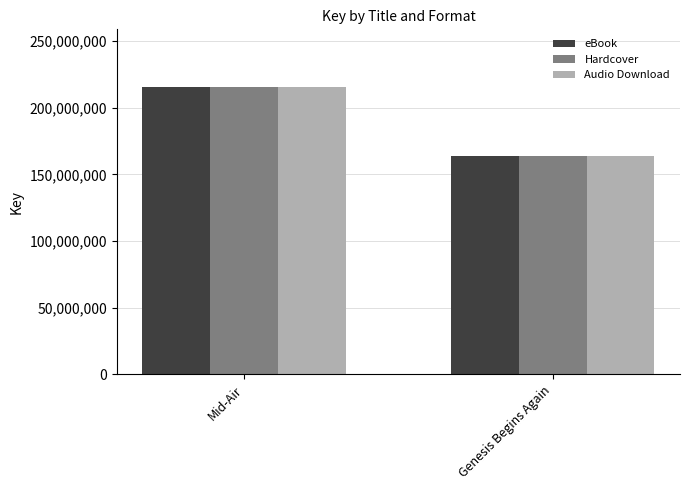

What is the sum of all Audio Download values?

379195221